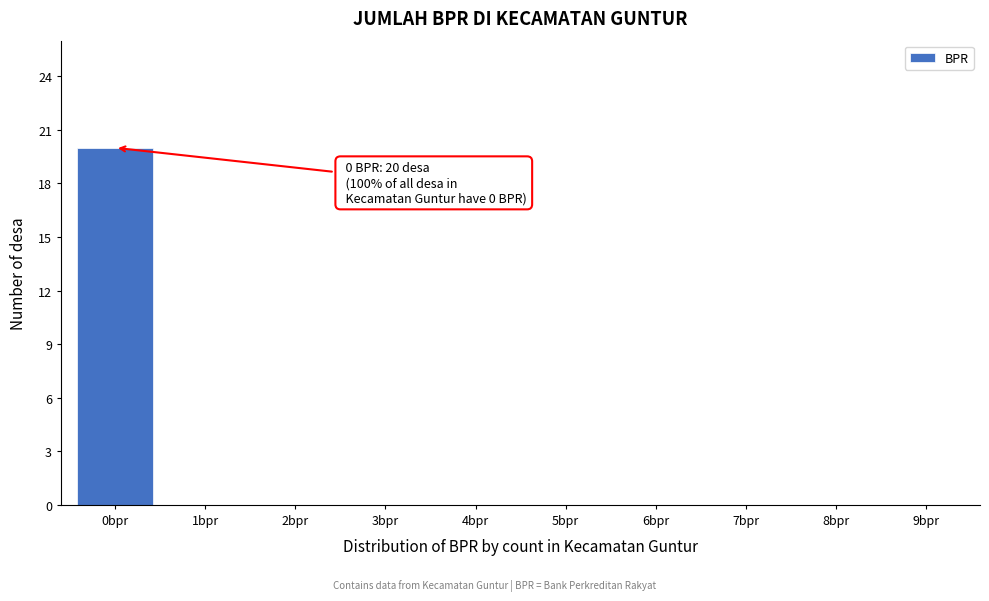

Over which range of the x-axis is the bar tallest?

-0.5 to 0.5